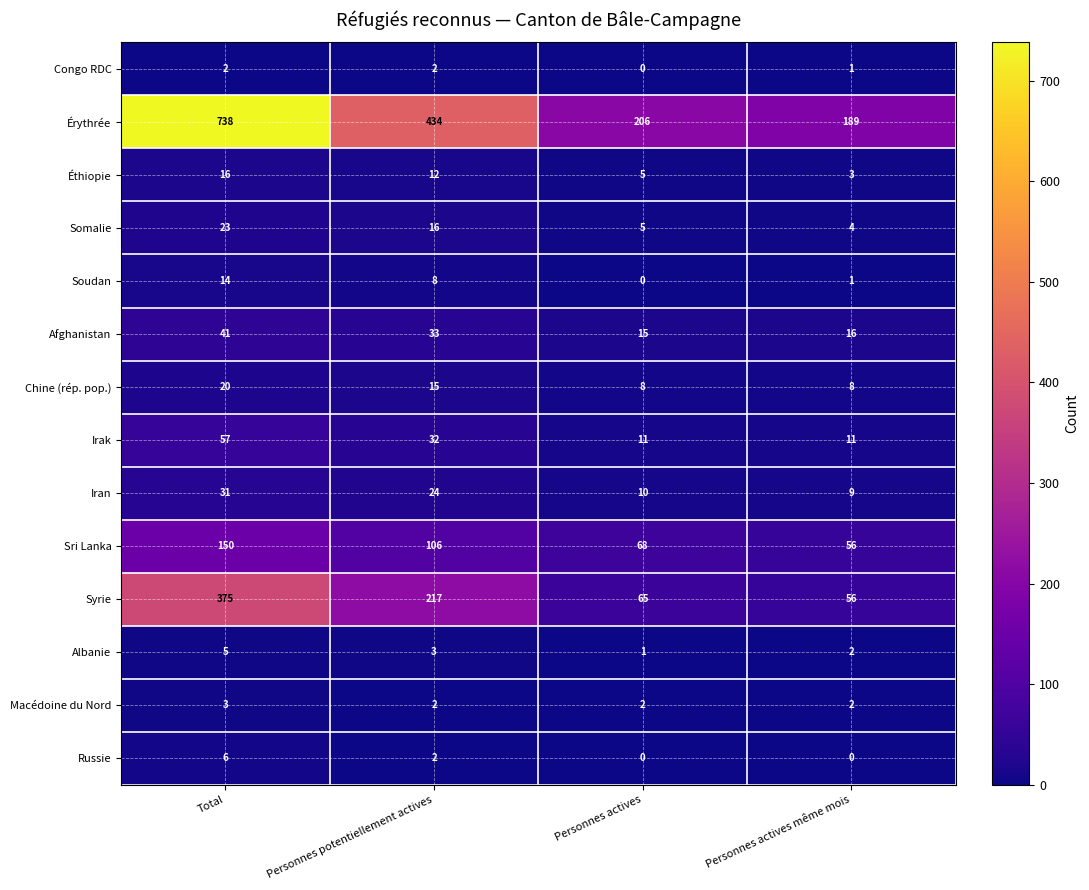

How many series are shown in this chart?

14